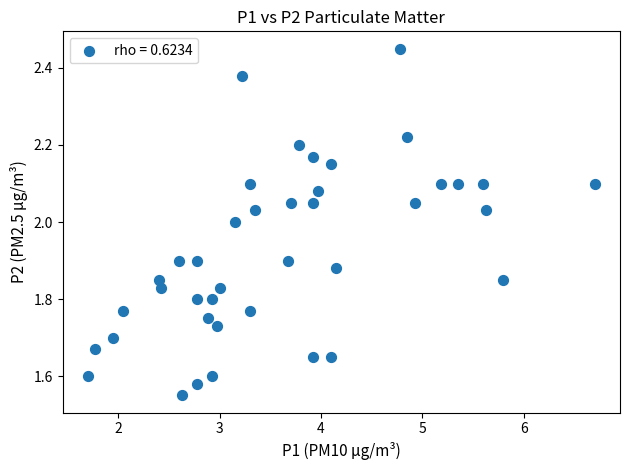

What is the range of Y values (max minus min)?

0.9